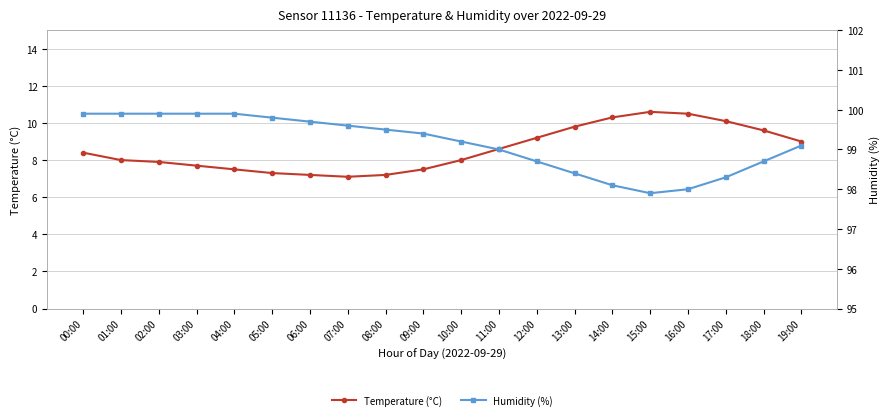

What is the greatest value displayed?

99.9